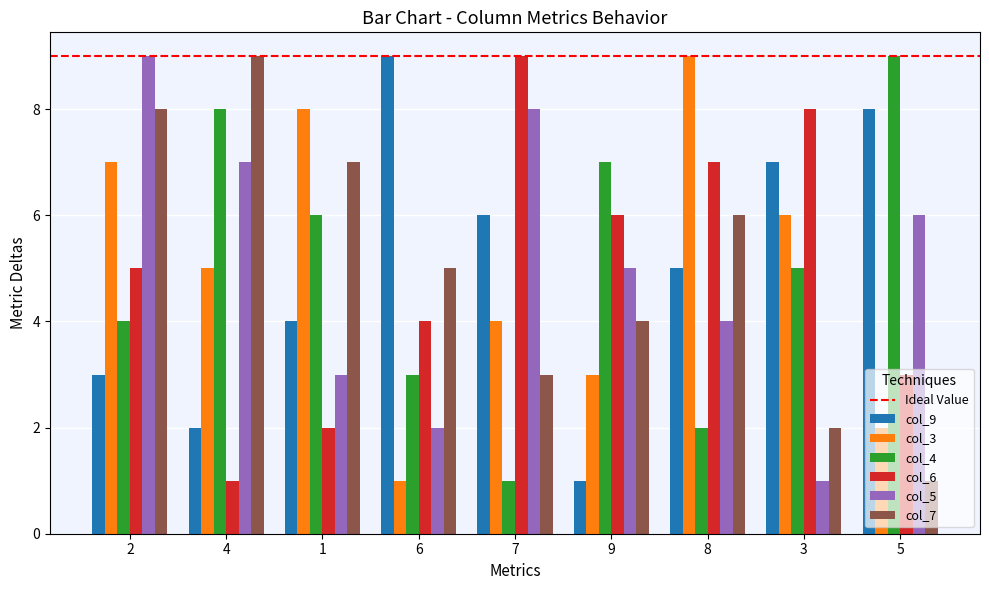

Between 2 and 3, which series saw the biggest shift?

col_5